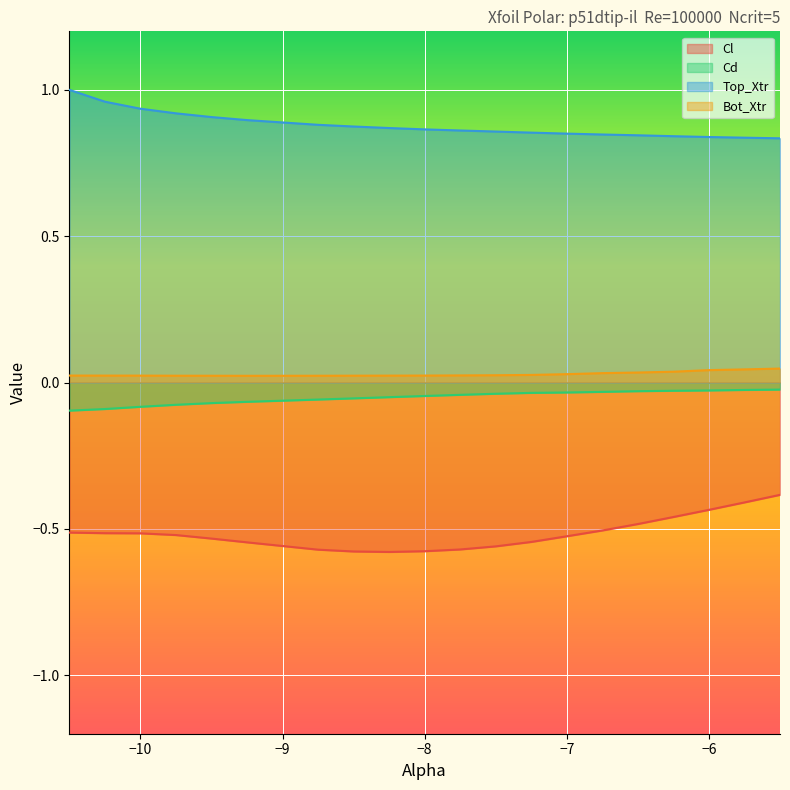

What is the maximum value shown in the chart?

1.0